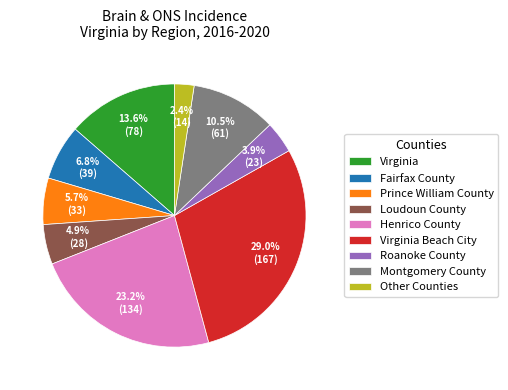

Does Other Counties account for over 50% of the chart?

No